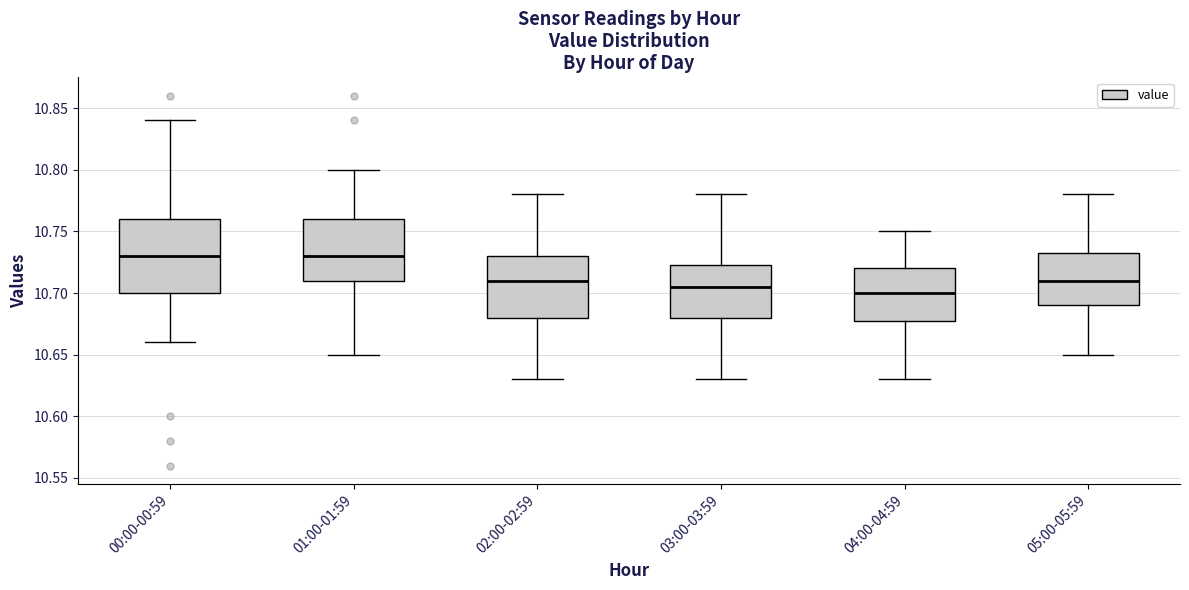

Reading left to right, transcribe this box plot: for each box, give where its median line is, the range the box spans, and where its two whiskers end, as read against the y-axis. The values are not printed on the chart, so give them approximately, as read against the axis.

00:00-00:59: median 10.730, box 10.700 to 10.760, whiskers 10.660 to 10.840
01:00-01:59: median 10.730, box 10.710 to 10.760, whiskers 10.650 to 10.800
02:00-02:59: median 10.710, box 10.680 to 10.730, whiskers 10.630 to 10.780
03:00-03:59: median 10.705, box 10.680 to 10.725, whiskers 10.630 to 10.780
04:00-04:59: median 10.700, box 10.680 to 10.720, whiskers 10.630 to 10.750
05:00-05:59: median 10.710, box 10.690 to 10.735, whiskers 10.650 to 10.780